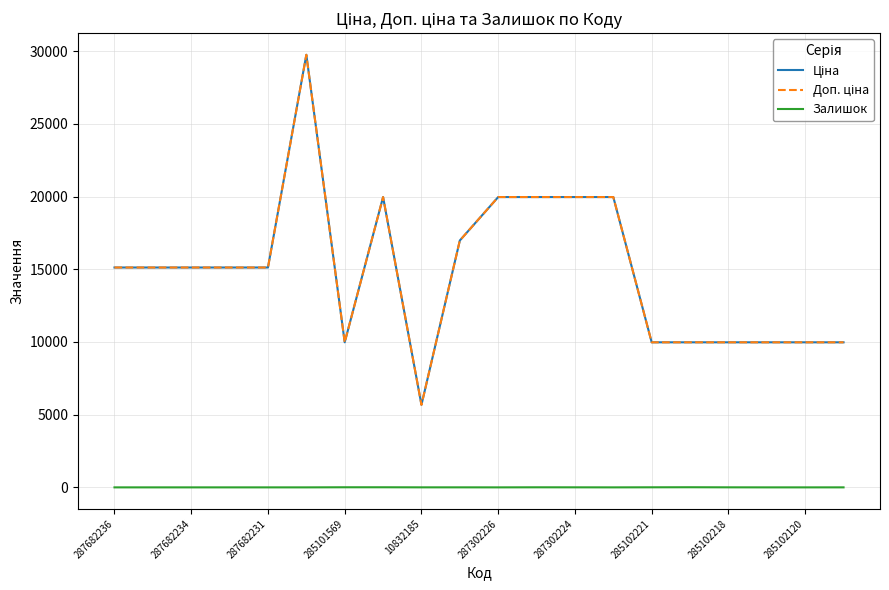

Does the chart have visible grid lines?

Yes